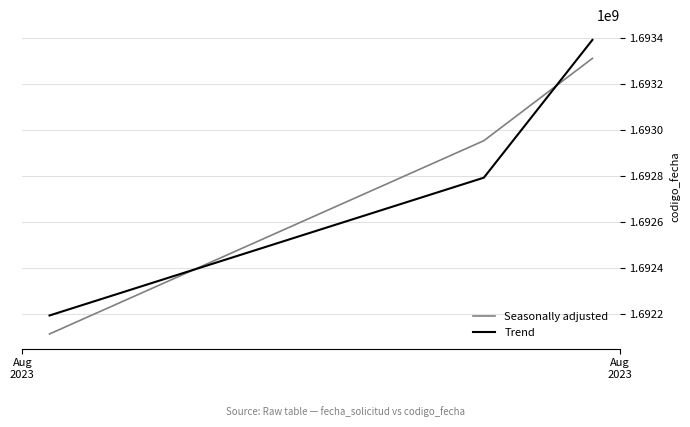

Rank the series by their maximum value, from highest to lowest.

Trend, Seasonally adjusted